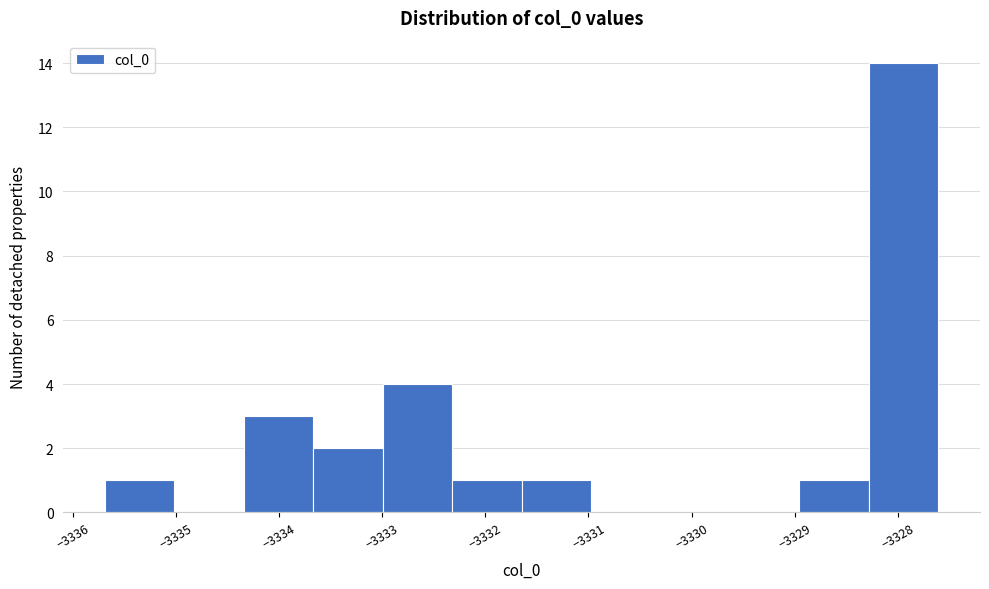

What is the height of the bar covering -3328.3 to -3327.6 on the x-axis? Neither the bar edges nor the heights are printed on the chart, so give them approximately, as read against the axes.

14